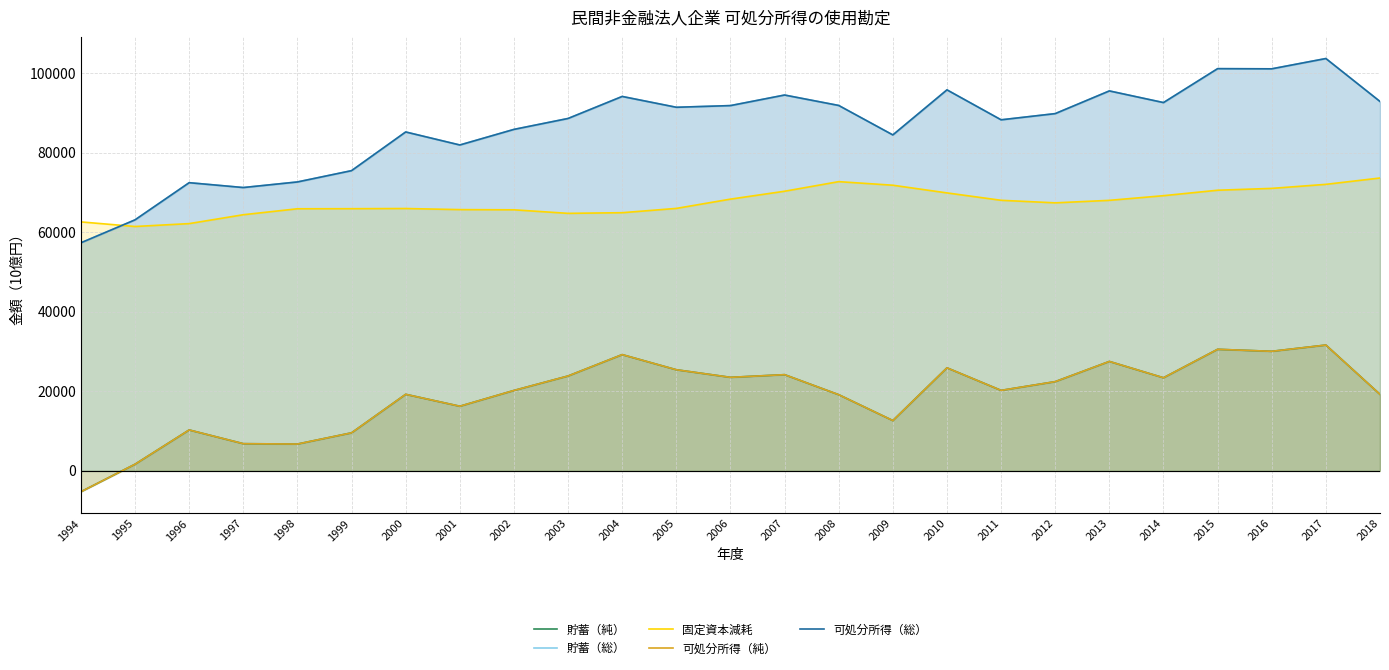

Reading left to right, what are all the values shown in this chart?

貯蓄（純）: 1994=-5251.9	1995=1671.1	1996=10286.9	1997=6833.4	1998=6743.8	1999=9563.6	2000=19249.1	2001=16249.9	2002=20217.9	2003=23856.9	2004=29228.8	2005=25426.4	2006=23516.8	2007=24189.5	2008=19154.4	2009=12647.1	2010=25908.0	2011=20235.6	2012=22435.1	2013=27513.3	2014=23409.7	2015=30565.7	2016=30062.2	2017=31634.8	2018=19241.0
貯蓄（総）: 1994=57347.9	1995=63117.5	1996=72460.0	1997=71240.1	1998=72646.6	1999=75487.0	2000=85215.2	2001=81941.4	2002=85860.4	2003=88607.9	2004=94144.4	2005=91423.1	2006=91845.6	2007=94502.4	2008=91878.1	2009=84470.9	2010=95801.0	2011=88269.7	2012=89829.2	2013=95535.6	2014=92604.5	2015=101132.4	2016=101091.6	2017=103679.6	2018=92881.7
固定資本減耗: 1994=62599.8	1995=61446.4	1996=62173.1	1997=64406.7	1998=65902.8	1999=65923.3	2000=65966.1	2001=65691.4	2002=65642.6	2003=64751.1	2004=64915.6	2005=65996.7	2006=68328.8	2007=70312.8	2008=72723.7	2009=71823.8	2010=69893.0	2011=68034.1	2012=67394.1	2013=68022.4	2014=69194.8	2015=70566.7	2016=71029.3	2017=72044.8	2018=73640.7
可処分所得（純）: 1994=-5251.9	1995=1671.1	1996=10286.9	1997=6833.4	1998=6743.8	1999=9563.6	2000=19249.1	2001=16249.9	2002=20217.9	2003=23856.9	2004=29228.8	2005=25426.4	2006=23516.8	2007=24189.5	2008=19154.4	2009=12647.1	2010=25908.0	2011=20235.6	2012=22435.1	2013=27513.3	2014=23409.7	2015=30565.7	2016=30062.2	2017=31634.8	2018=19241.0
可処分所得（総）: 1994=57347.9	1995=63117.5	1996=72460.0	1997=71240.1	1998=72646.6	1999=75487.0	2000=85215.2	2001=81941.4	2002=85860.4	2003=88607.9	2004=94144.4	2005=91423.1	2006=91845.6	2007=94502.4	2008=91878.1	2009=84470.9	2010=95801.0	2011=88269.7	2012=89829.2	2013=95535.6	2014=92604.5	2015=101132.4	2016=101091.6	2017=103679.6	2018=92881.7